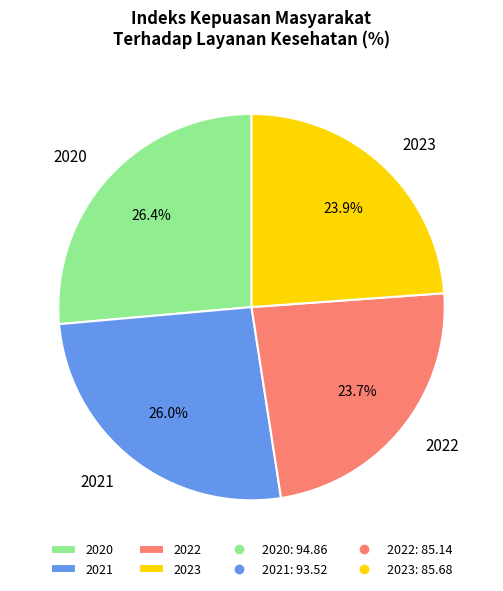

To the nearest percent, what is the difference between the largest and smallest slice percentages?

3%